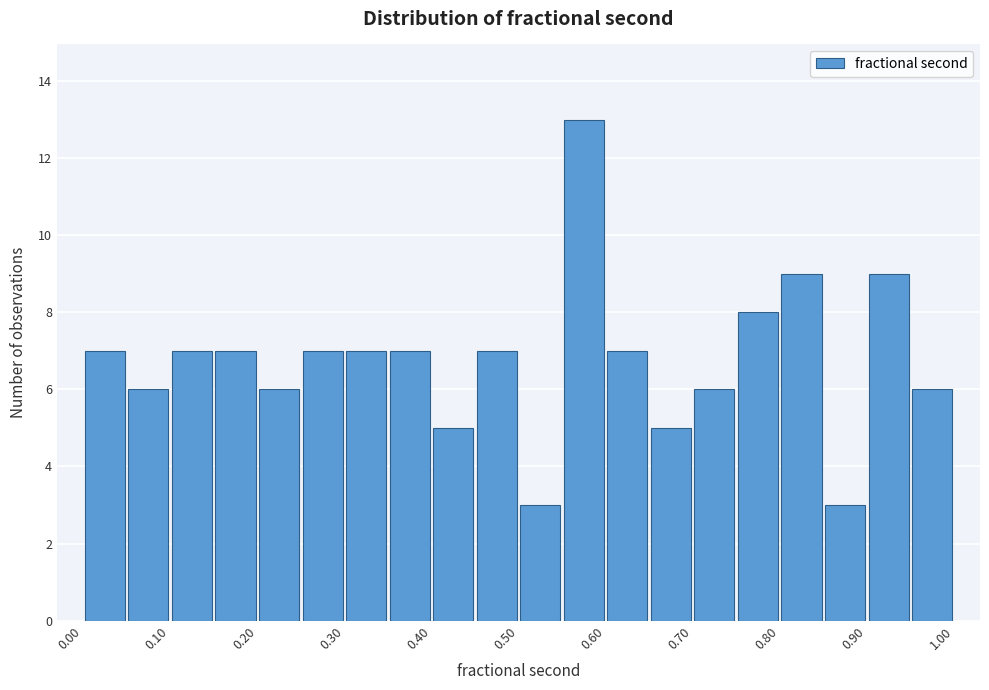

What is the height of the bar covering 0.75 to 0.80 on the x-axis? The values are not printed on the chart, so give them approximately, as read against the axis.

8